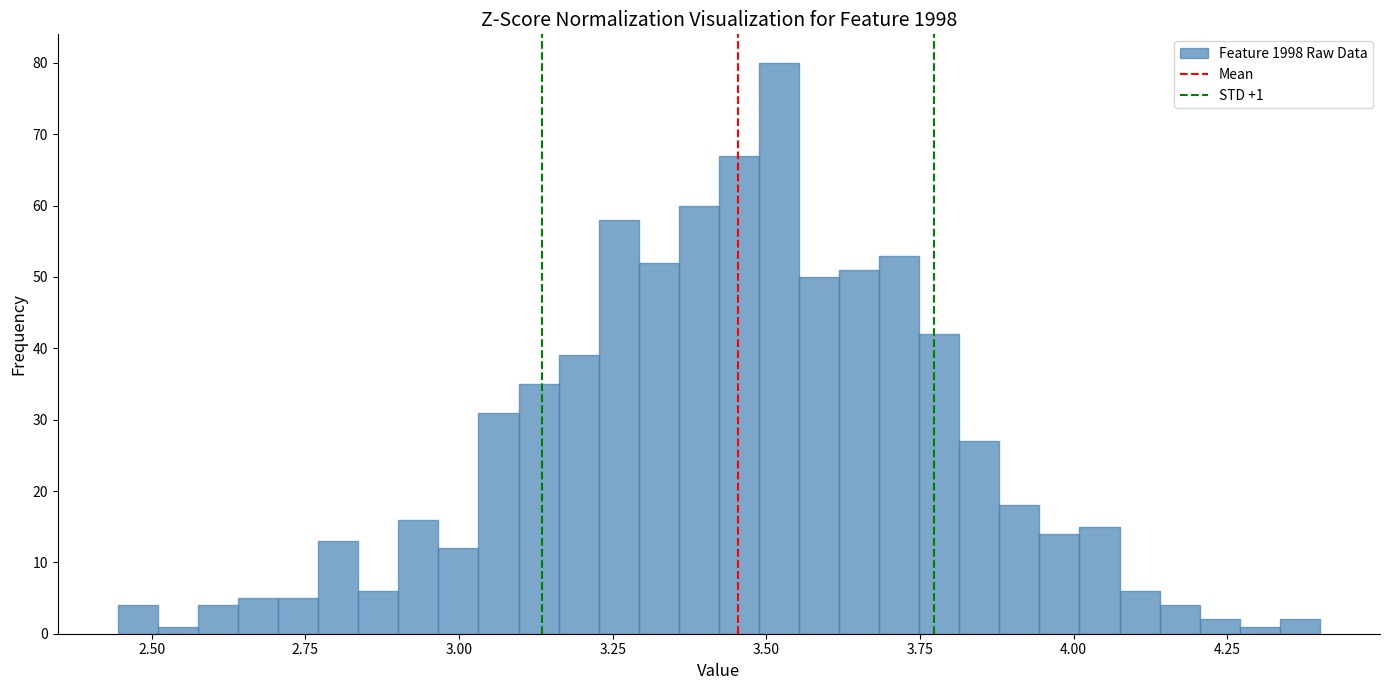

Around what value on the x-axis is the tallest bar? Give the approximate position of its centre, as read against the axis.

3.50